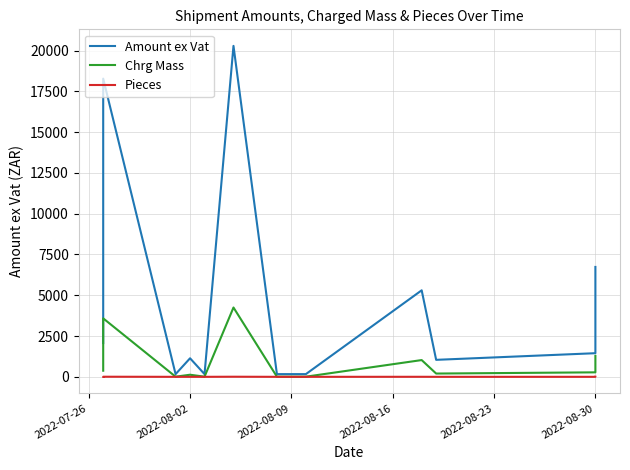

True or false: Chrg Mass and Pieces intersect in this chart.

False